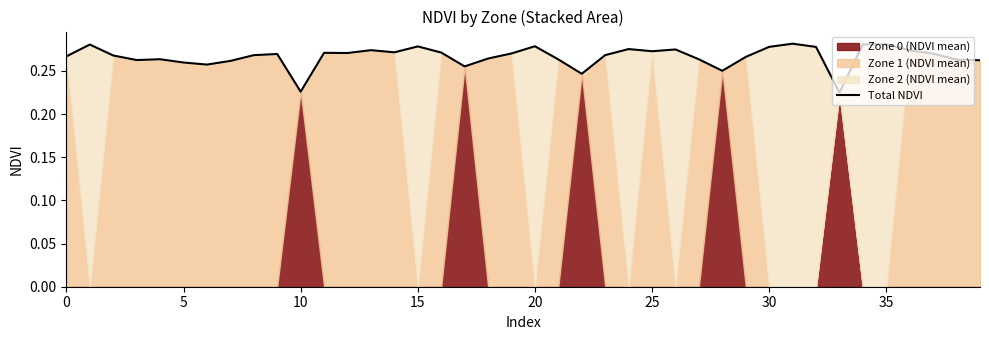

Count the values in the range 0 to 1.

40